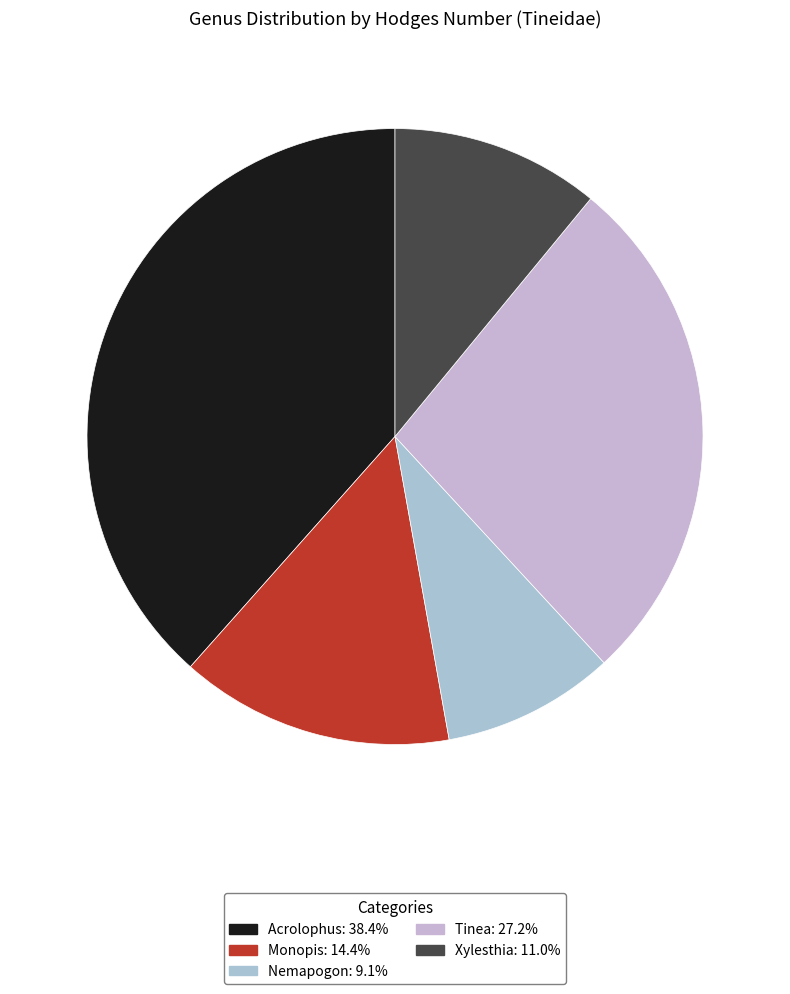

True or false: Xylesthia accounts for 4% of the total.

False